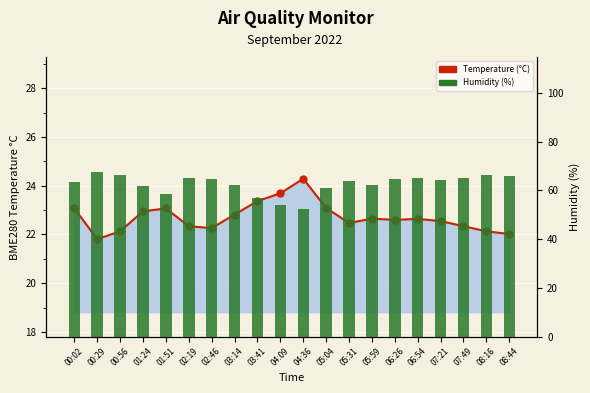

True or false: BME280_humidity has a value of 98.8 at 02:19.

False